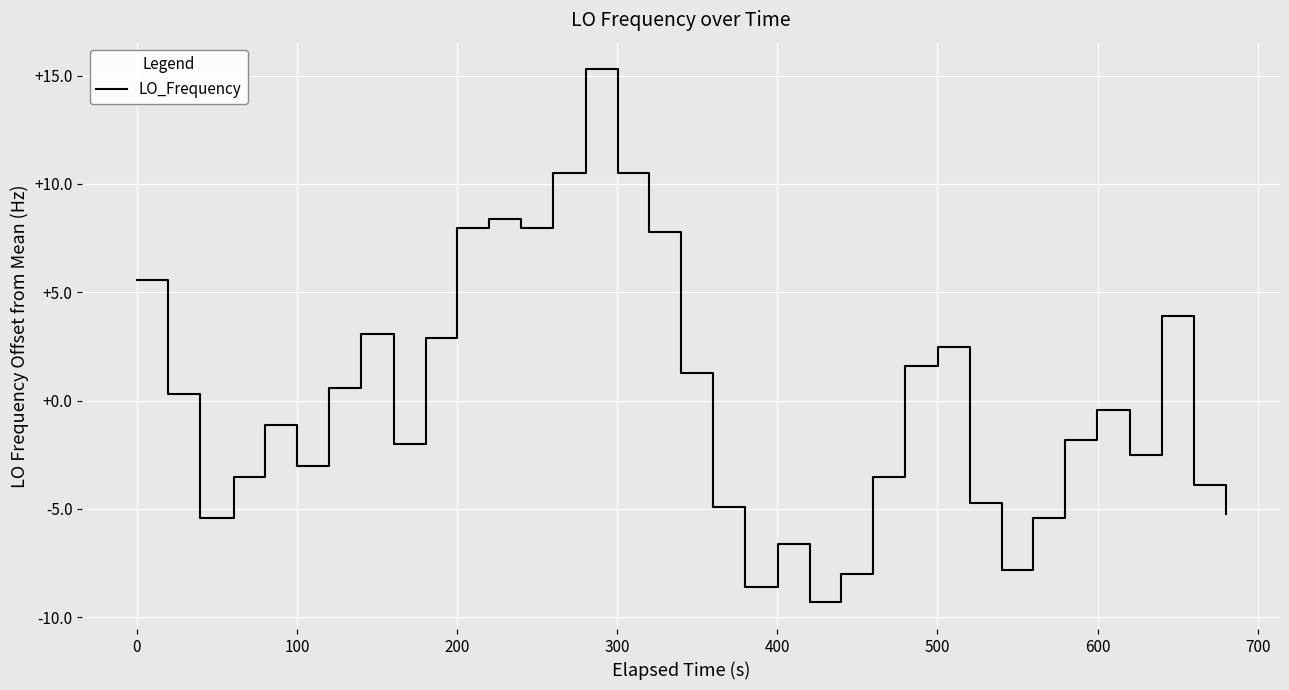

What is the greatest value displayed?

15.3